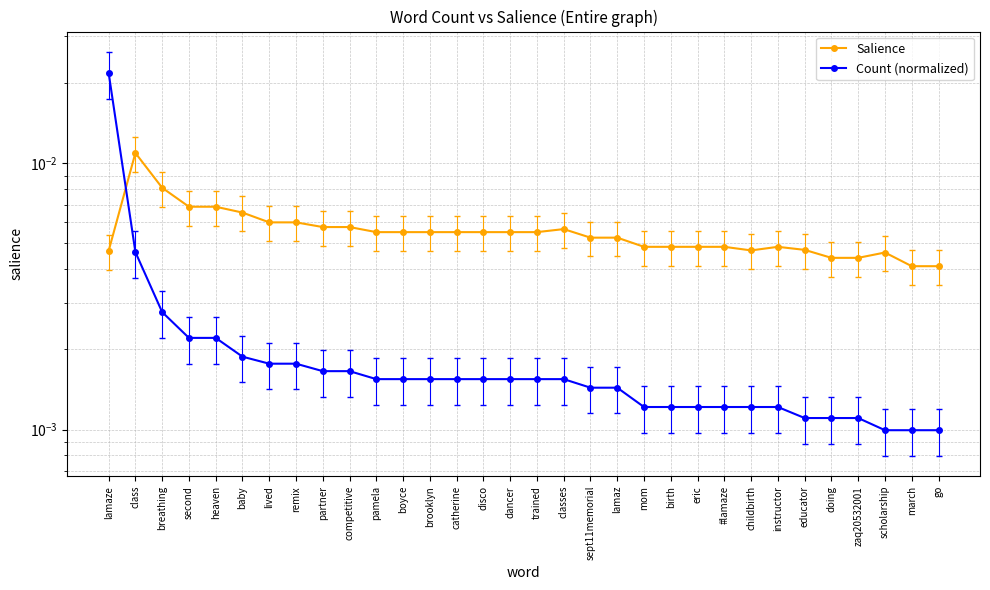

Which series has the largest total across all categories?

Salience